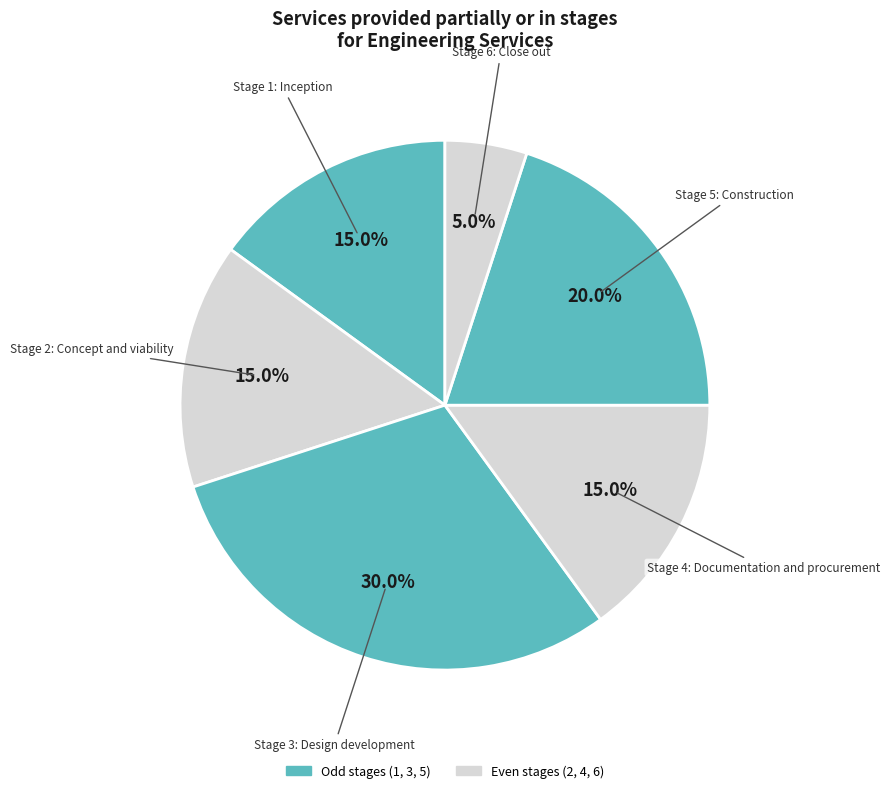

How many segments does this pie chart have?

6